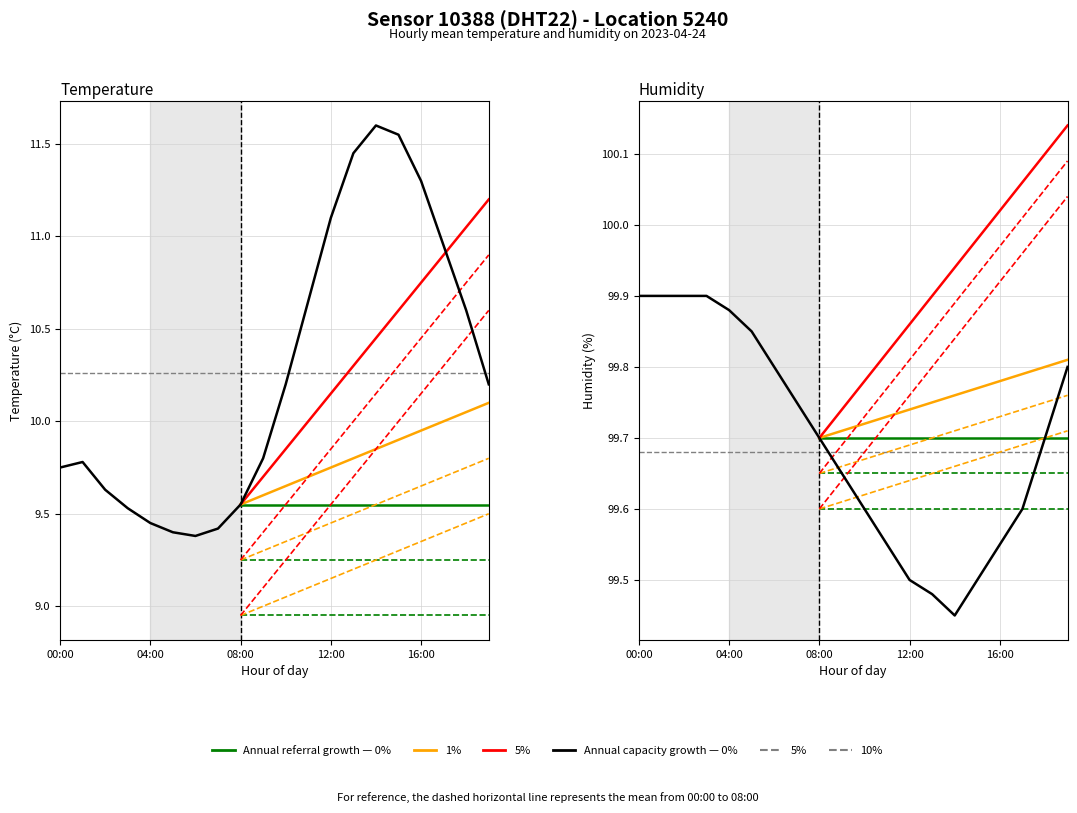

True or false: humidity and temperature intersect in this chart.

False